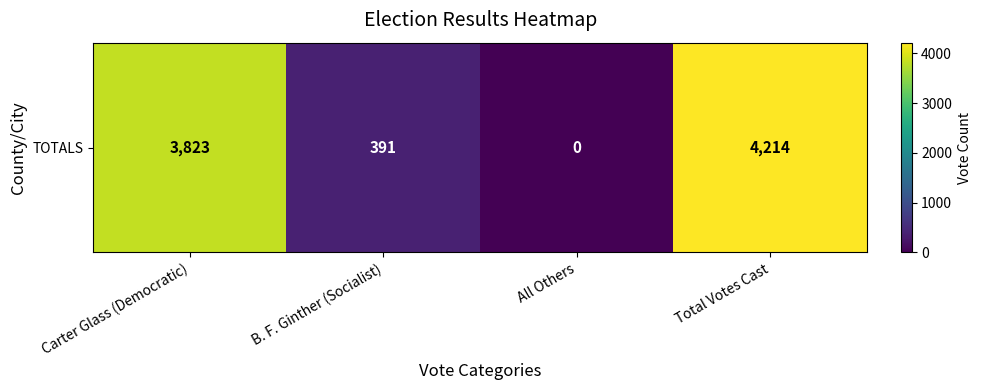

At which label is the value closest to 2107?

Carter Glass (Democratic)